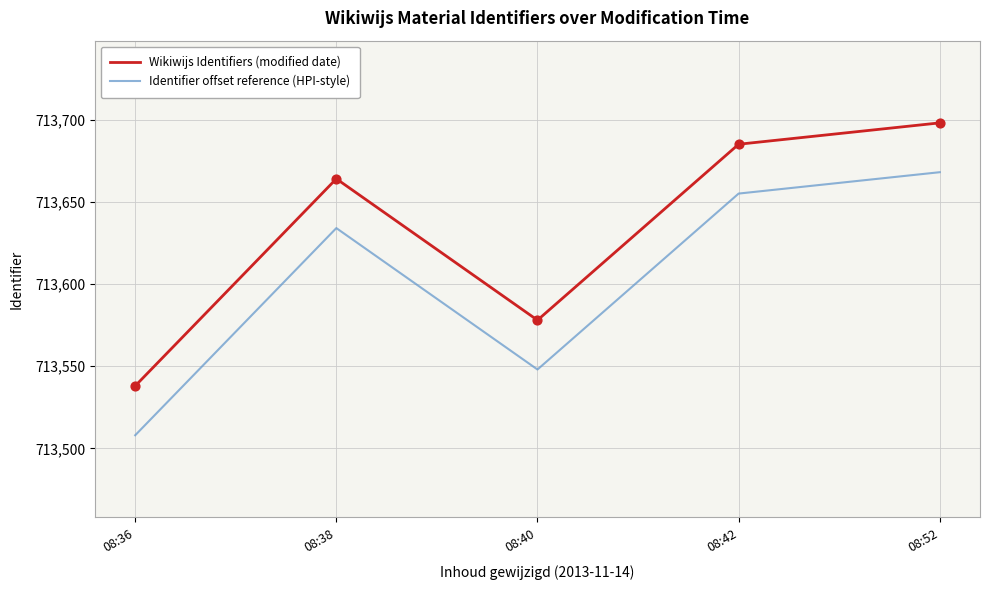

What is the difference between the highest and lowest values at 08:40?

30